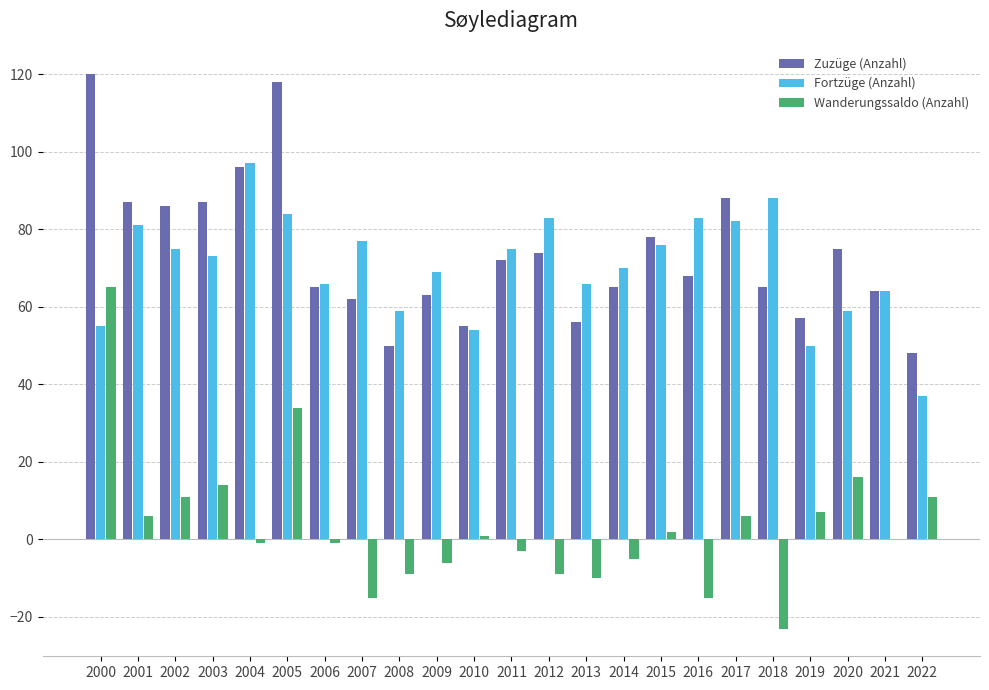

How many categories are shown in the chart?

23